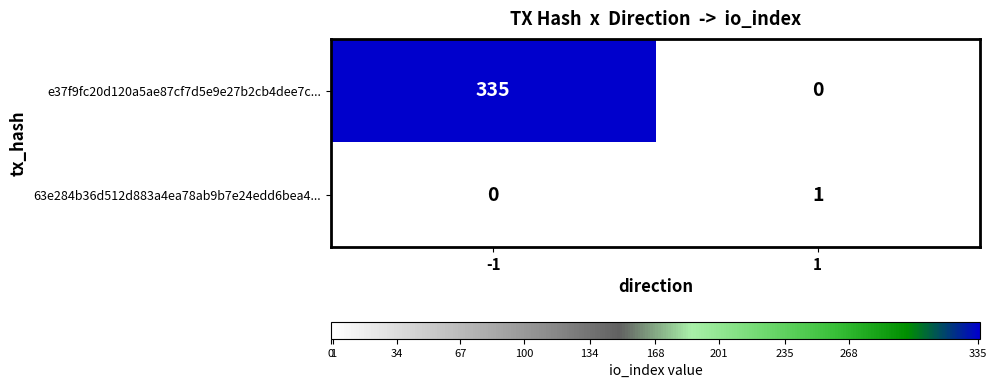

Reading left to right, what are all the values shown in this chart?

e37f9fc20d120a5ae87cf7d5e9e27b2cb4dee7c...: -1=335	1=0
63e284b36d512d883a4ea78ab9b7e24edd6bea4...: -1=0	1=1